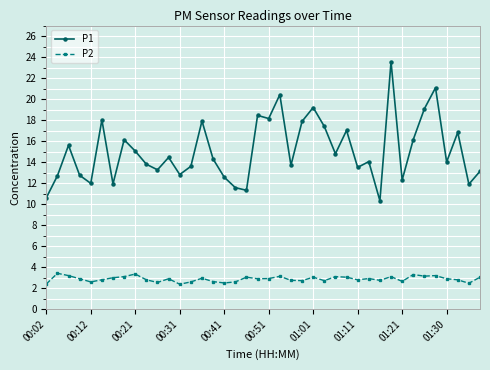

Which series has the largest total across all categories?

P1